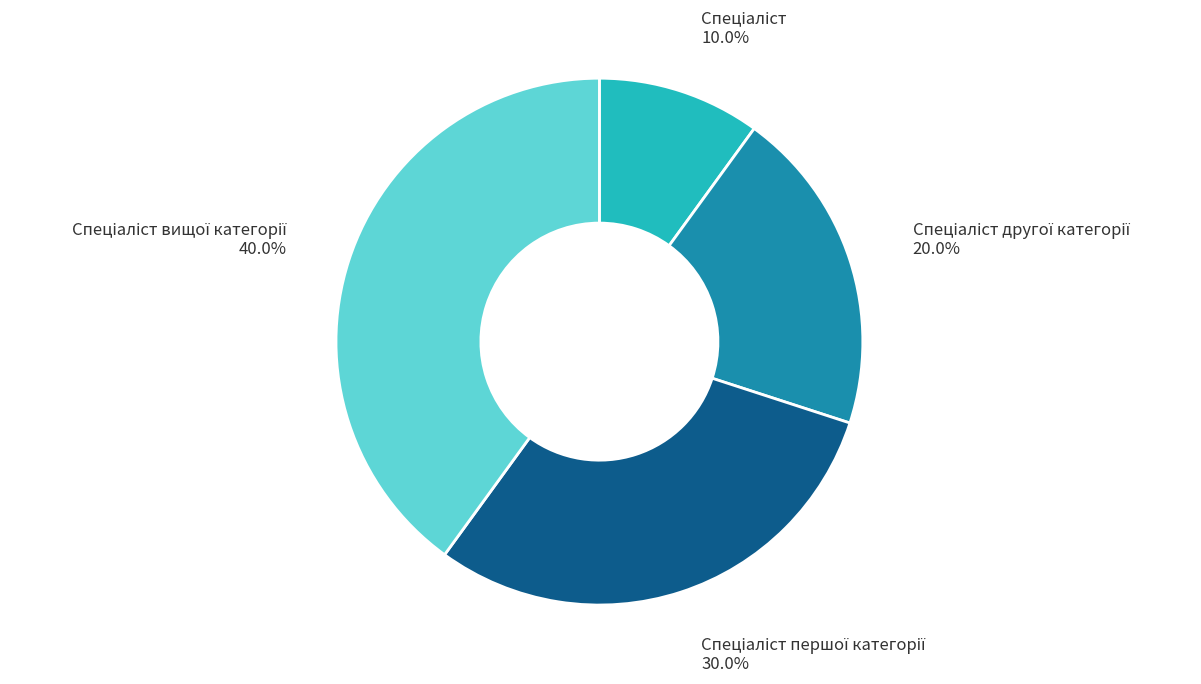

Is there any slice that represents more than half of the pie?

No